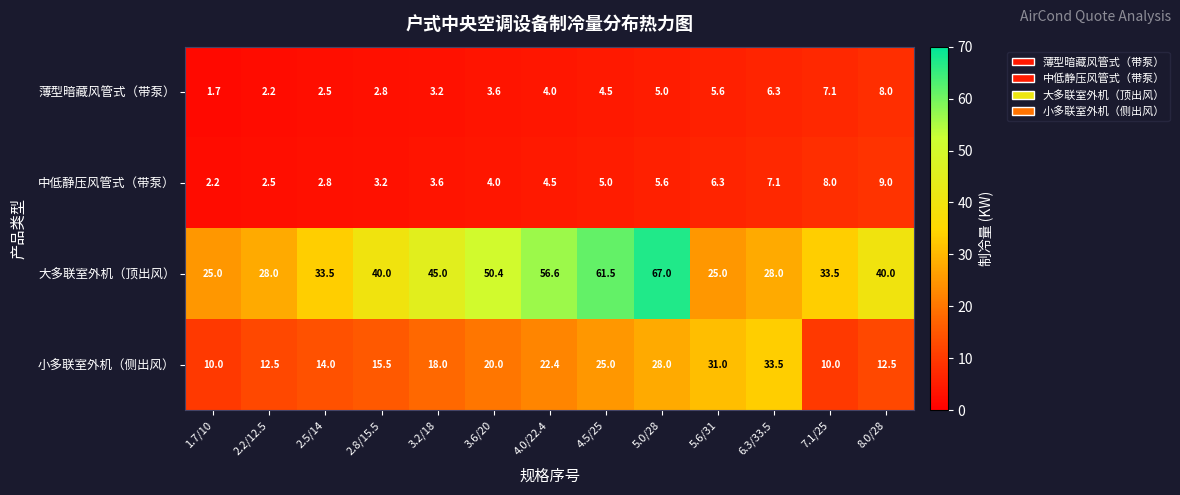

At which label is 中低静压风管式（带泵） closest to 5?

4.5/25